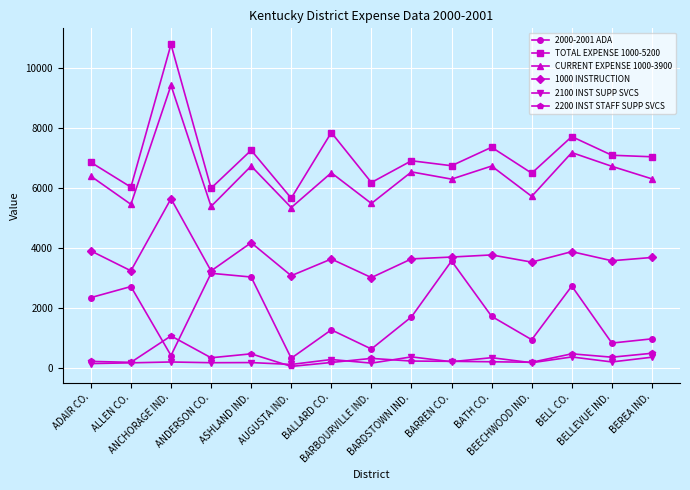

True or false: 2000-2001 ADA has more than 2 interior local peaks.

True